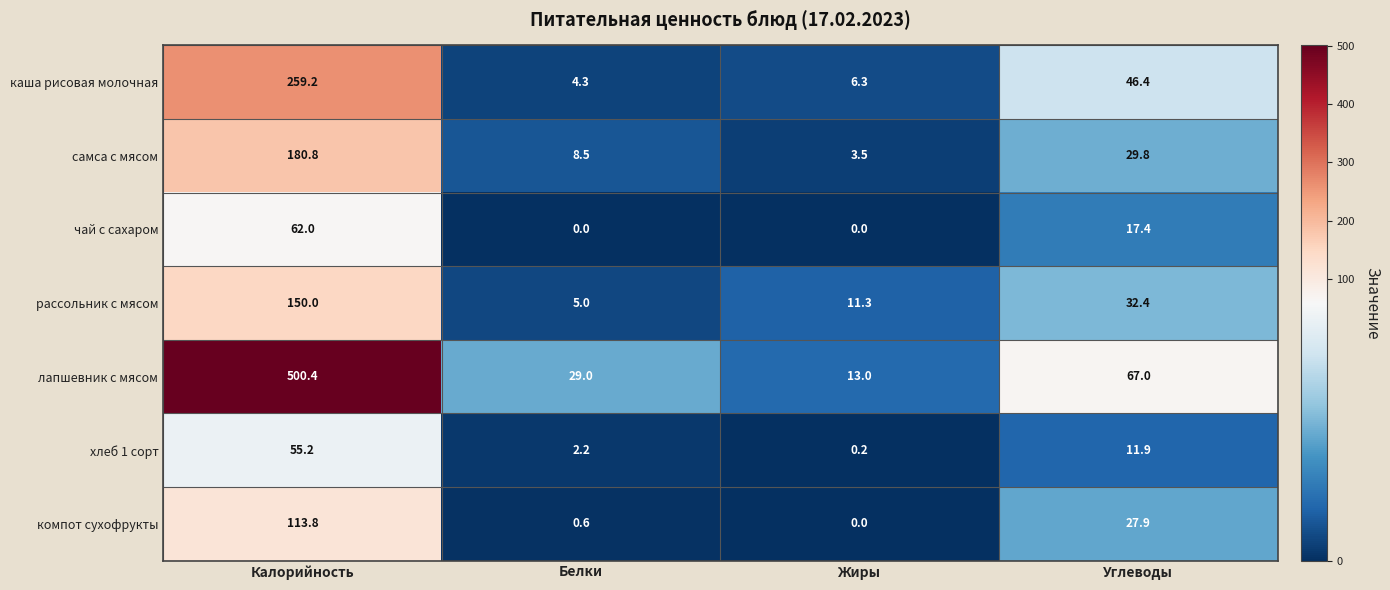

What is the difference between the каша рисовая молочная values at Белки and Жиры?

2.0